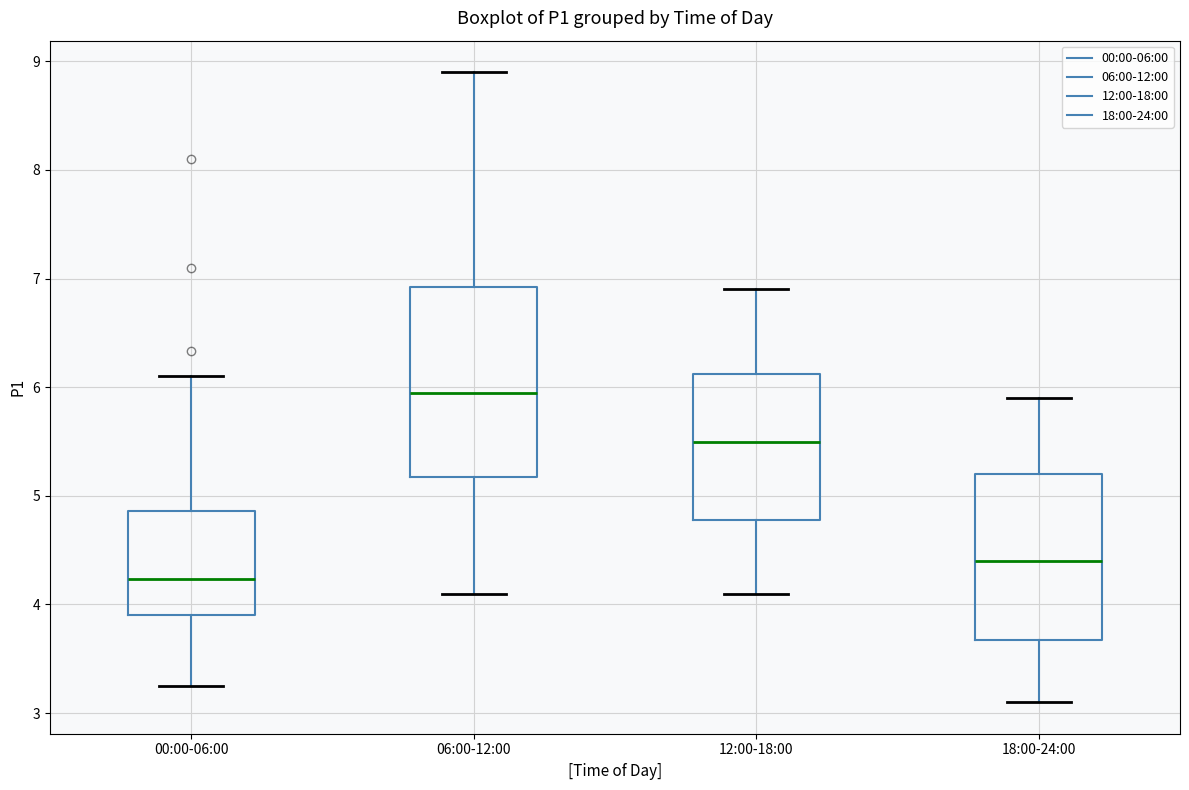

Which box's median line is the lowest?

00:00-06:00